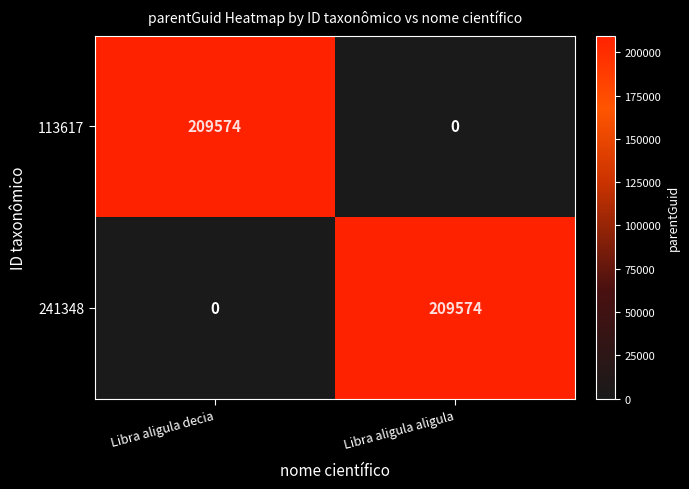

What is the sum of the 113617 values at Libra aligula aligula and Libra aligula decia?

209574